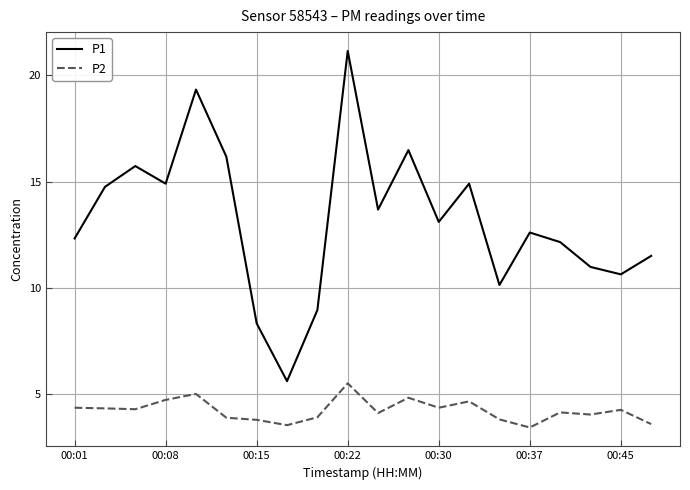

In P1, how many points are lower than both neighbors (excluding endpoints)?

6